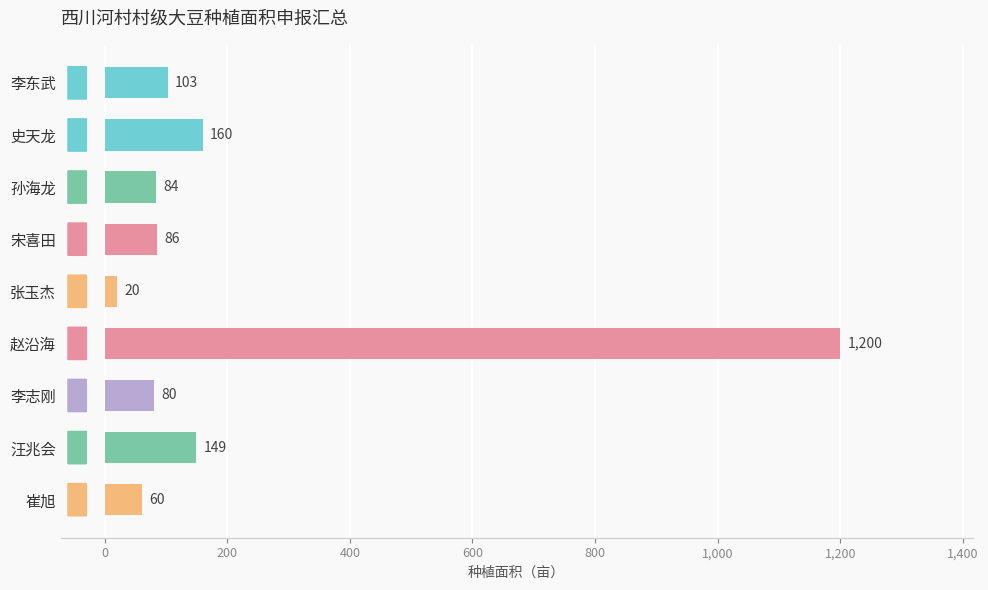

The chart shows a value of 49 at 汪兆会. True or false?

False